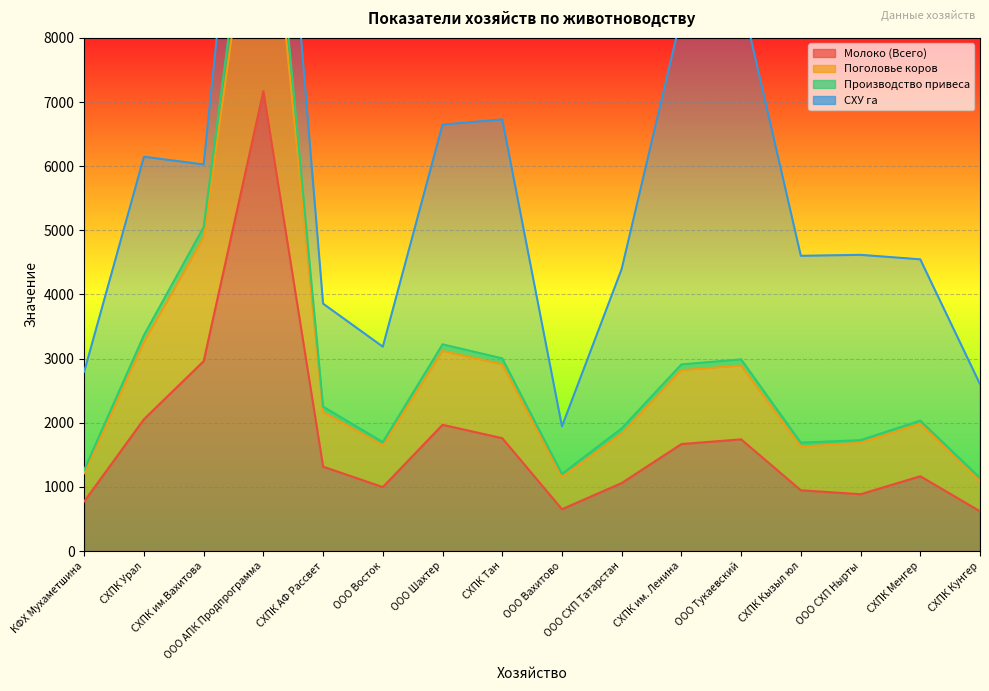

How many distinct data groups are displayed?

4